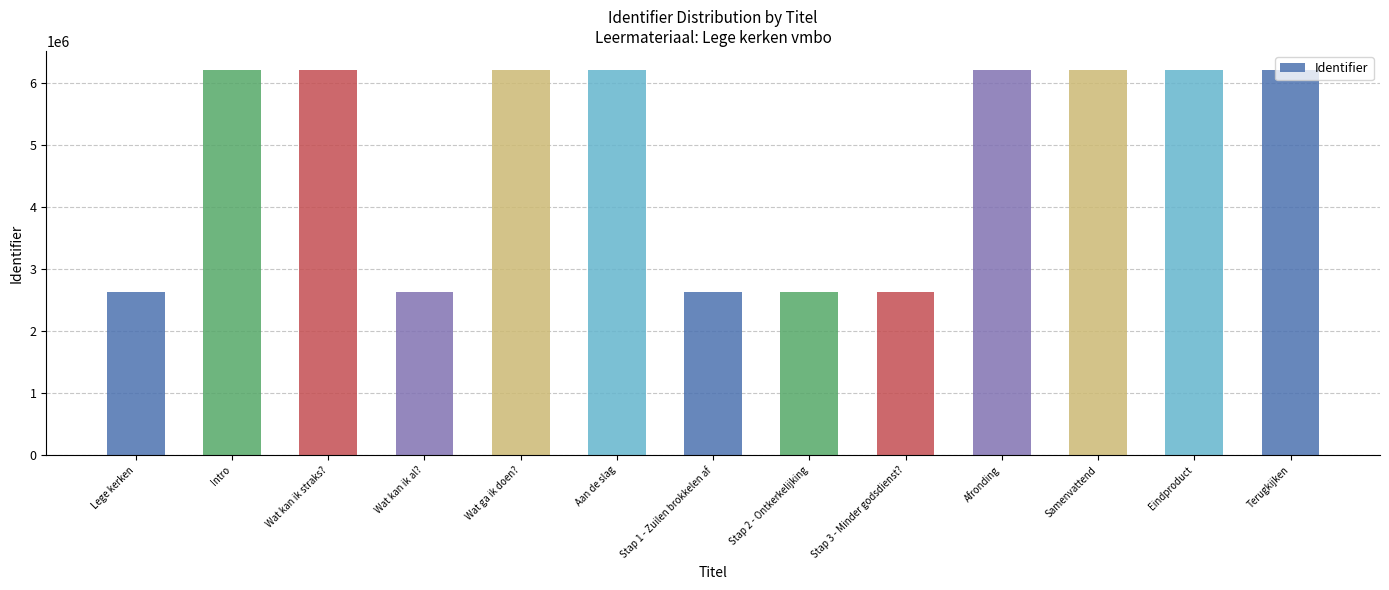

What is the difference between the second highest and second lowest values?

3578586